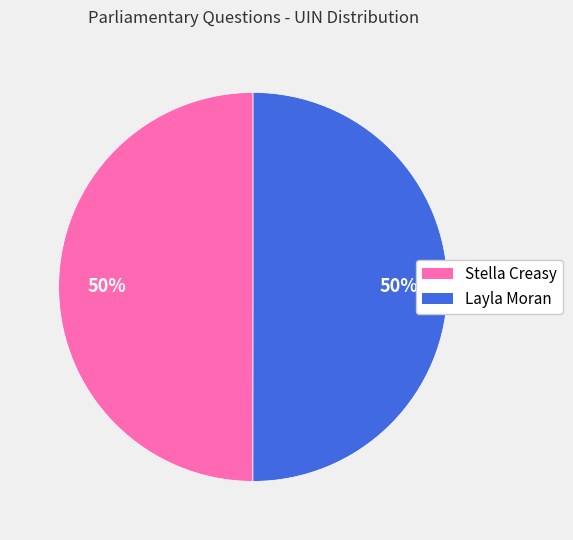

To the nearest percent, what is the average slice percentage?

50%